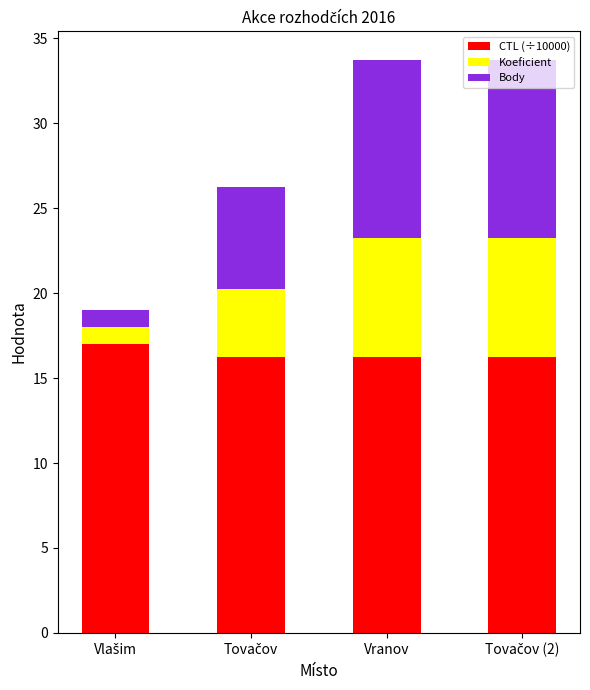

The value of CTL (÷10000) at Vranov is 10.7. True or false?

False